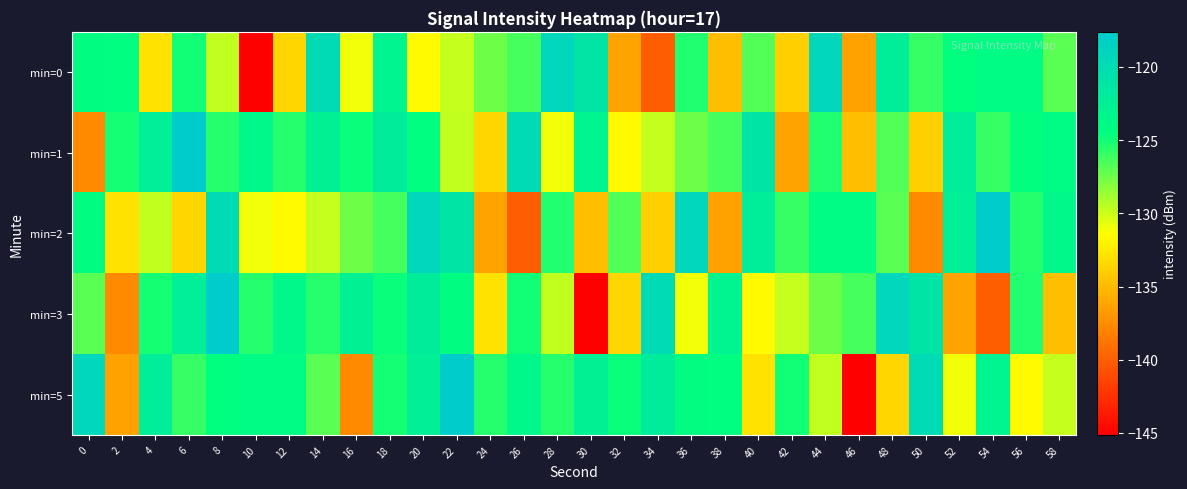

Which series has the widest spread of values?

min=3